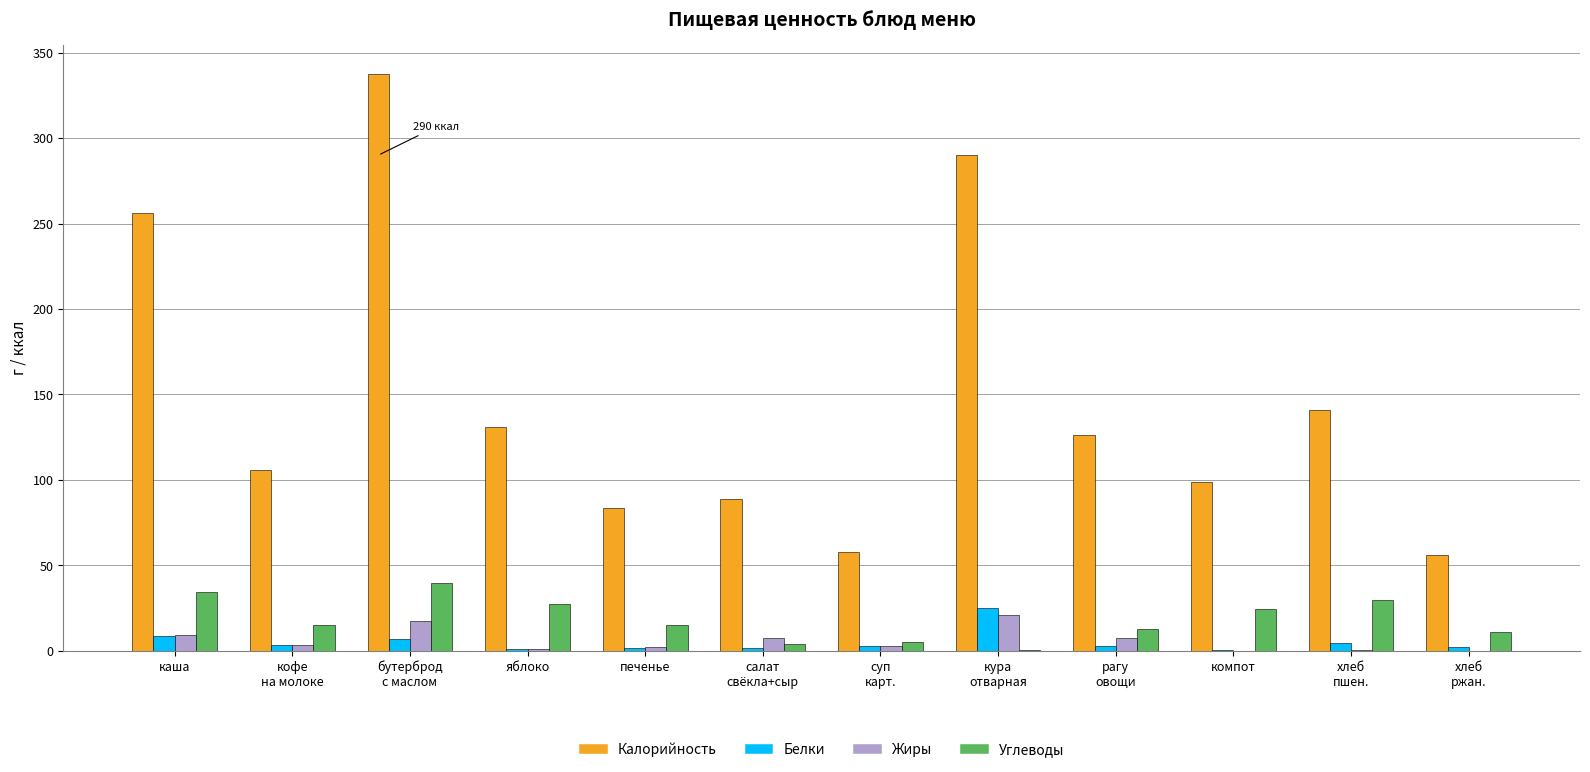

What is the average value of the Калорийность series?

147.7